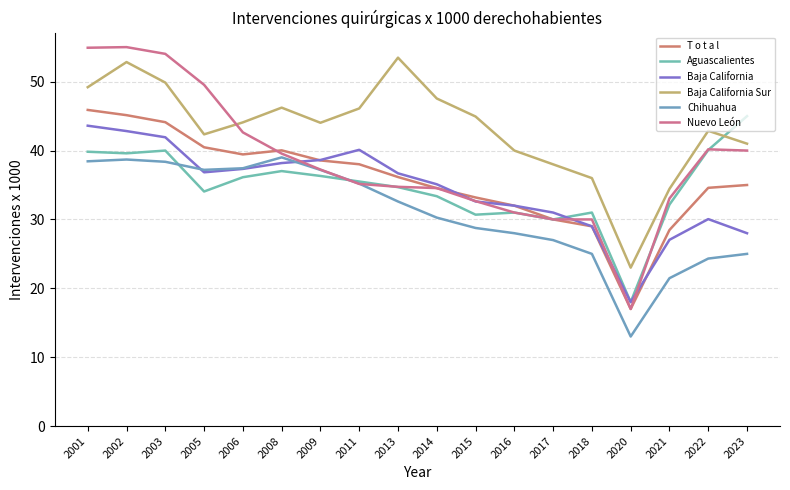

At which category does the chart reach its peak across all series?

2002